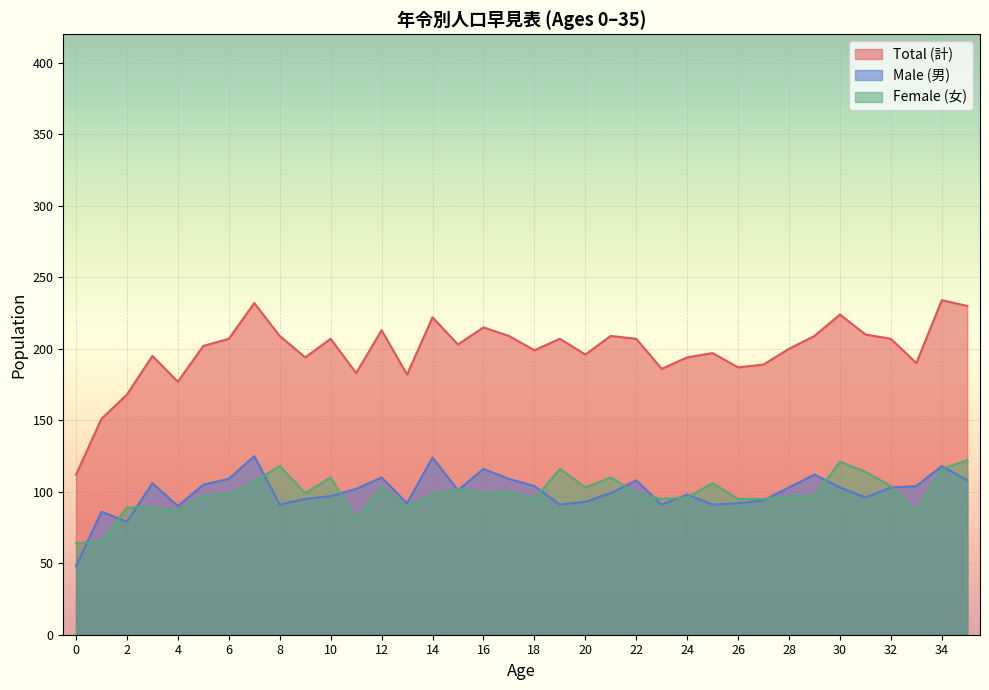

True or false: Male (男) and Total (計) cross at least once.

False